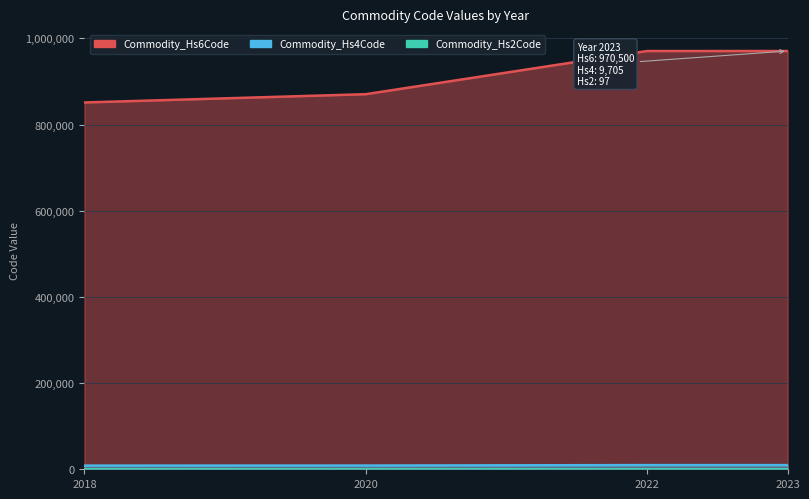

Which category has the lowest value across all series?

2018